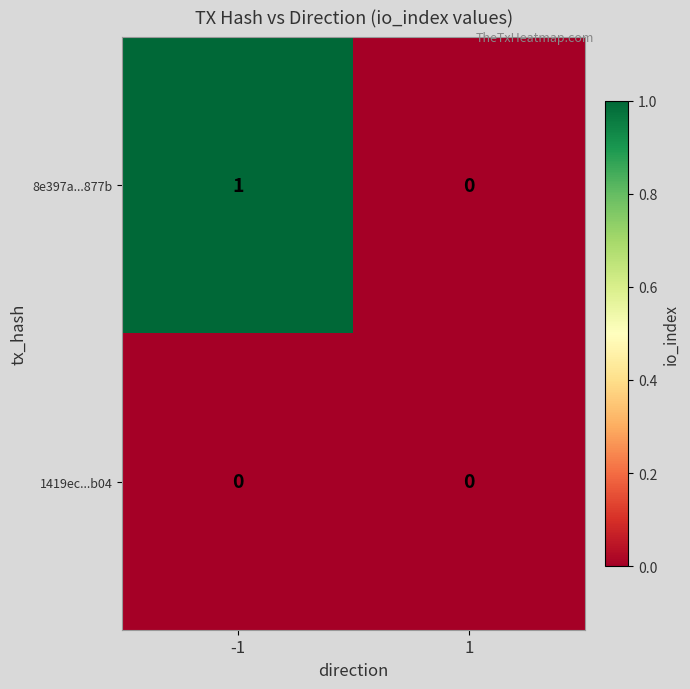

List the series in order of their overall mean, lowest first.

1419ec...b04, 8e397a...877b